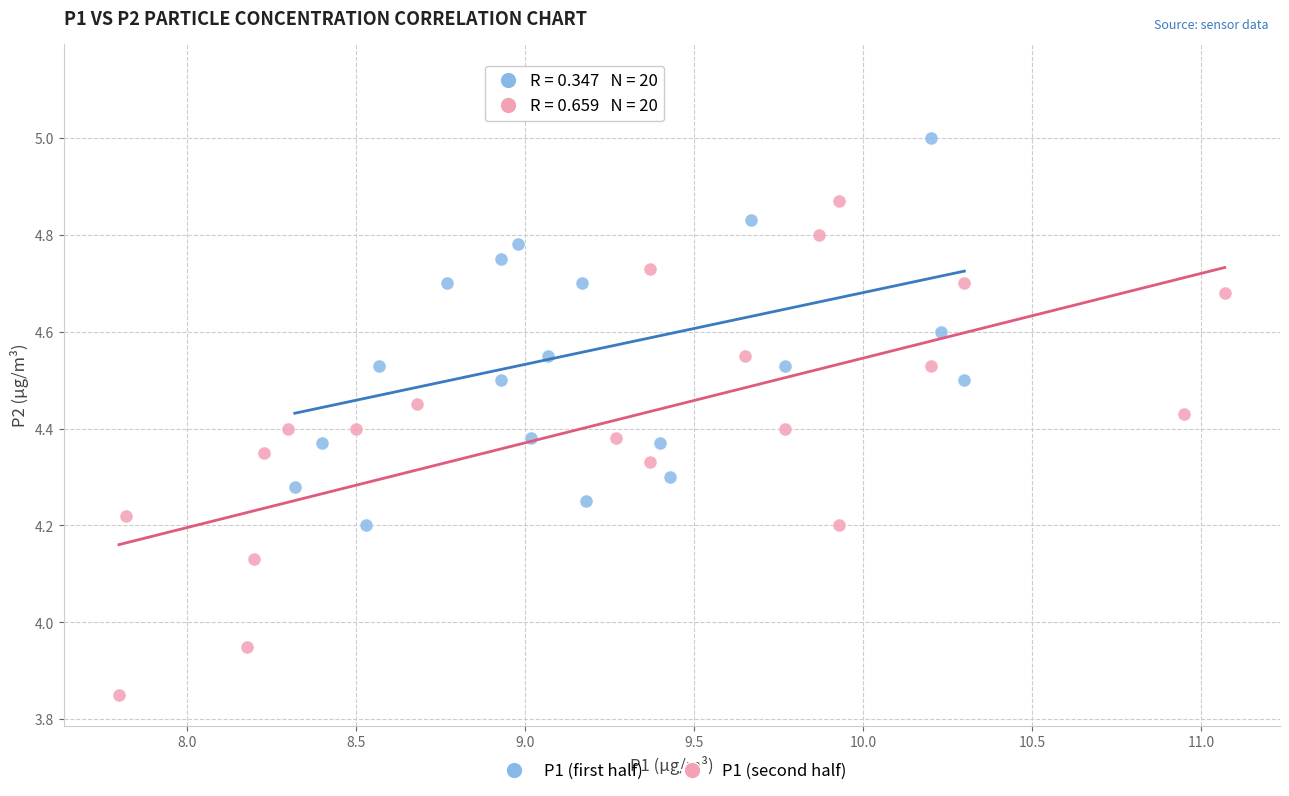

What are all the series names shown in the legend?

P1 (first half), P1 (second half)